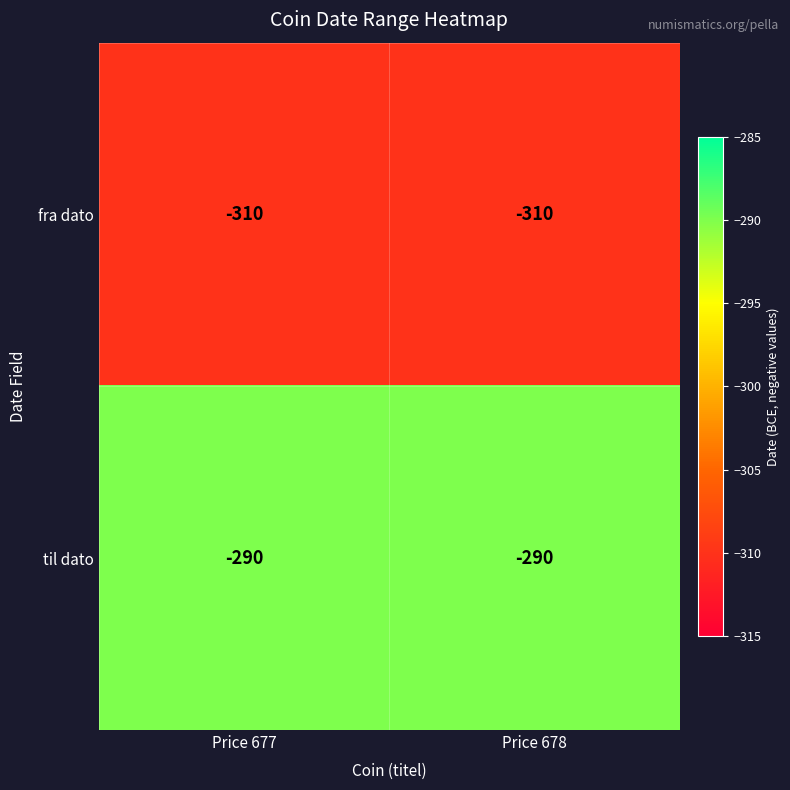

True or false: til dato has a value of -290 at Price 678.

True